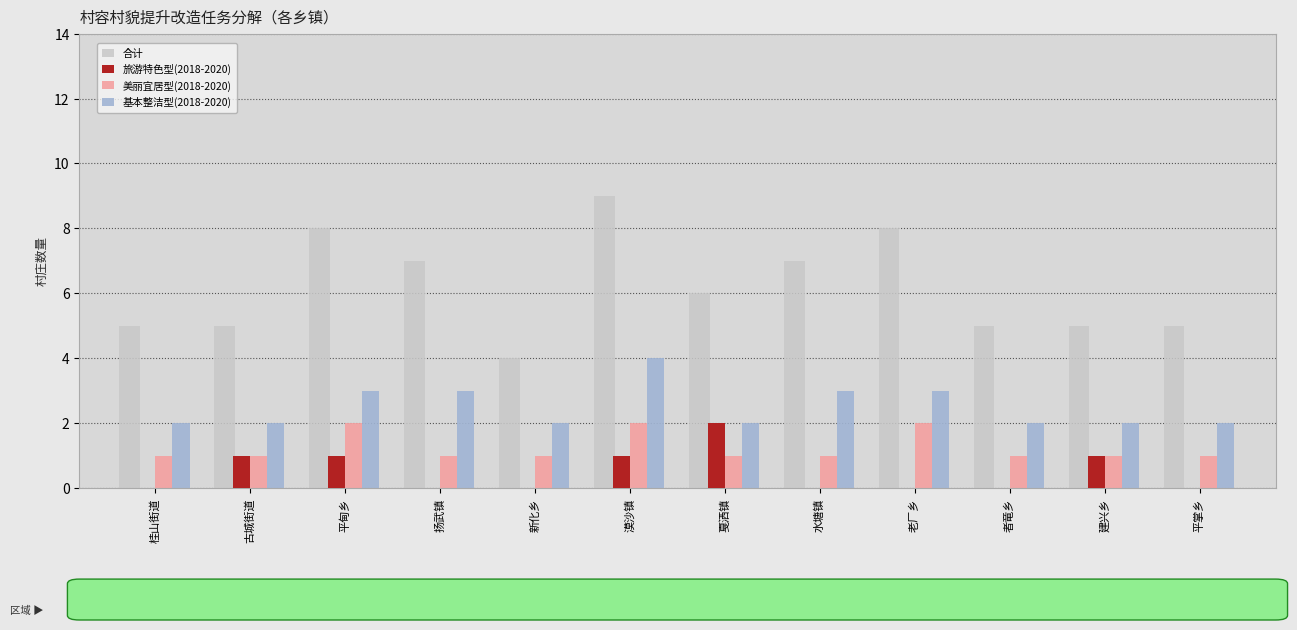

Which series changed the most between 桂山街道 and 平甸乡?

合计